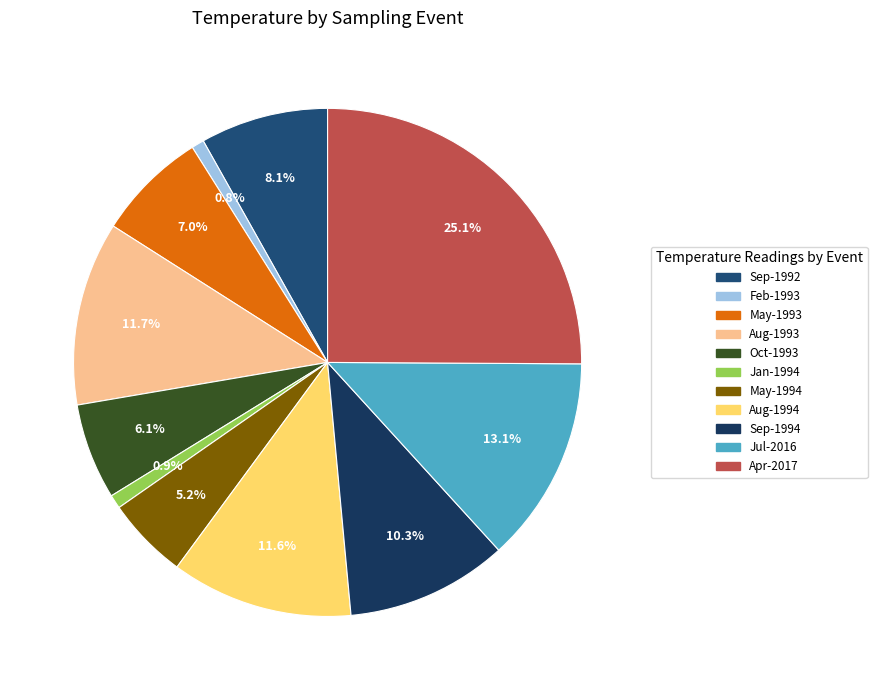

To the nearest percent, what is the average slice percentage?

9%